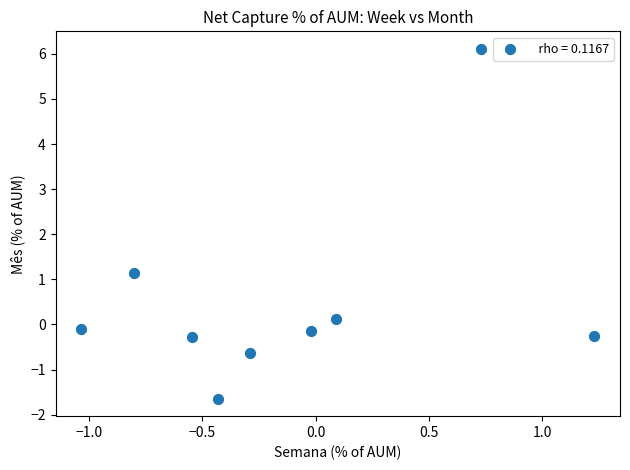

What is the range of X values (max minus min)?

2.3